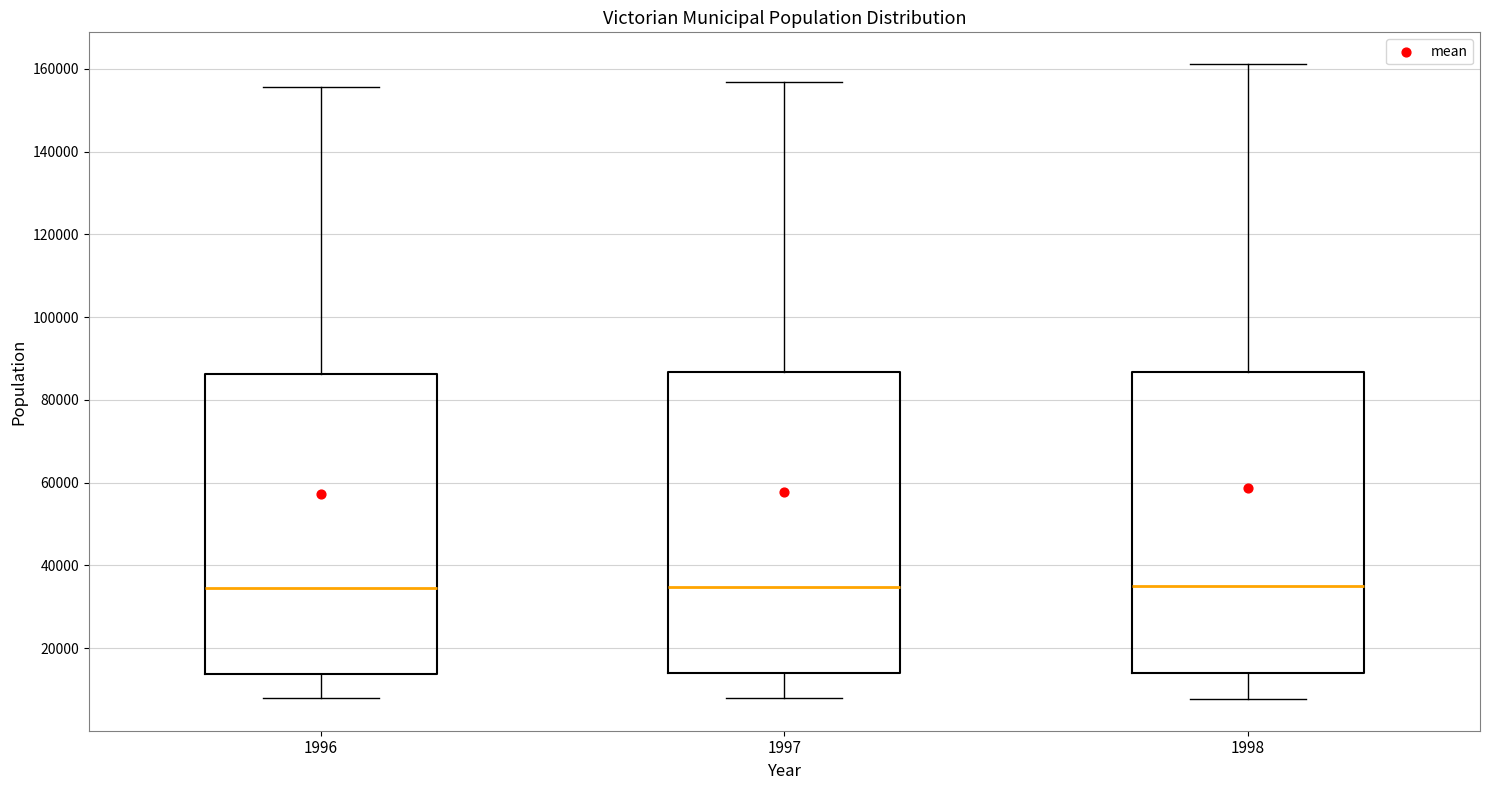

Reading left to right, read every box against the y-axis: the position of its median line, the range the box covers, and the ends of its whiskers. The values are not printed on the chart, so give them approximately, as read against the axis.

1996: median 34000, box 14000 to 86000, whiskers 8000 to 156000
1997: median 34000, box 14000 to 86000, whiskers 8000 to 156000
1998: median 34000, box 14000 to 86000, whiskers 8000 to 162000